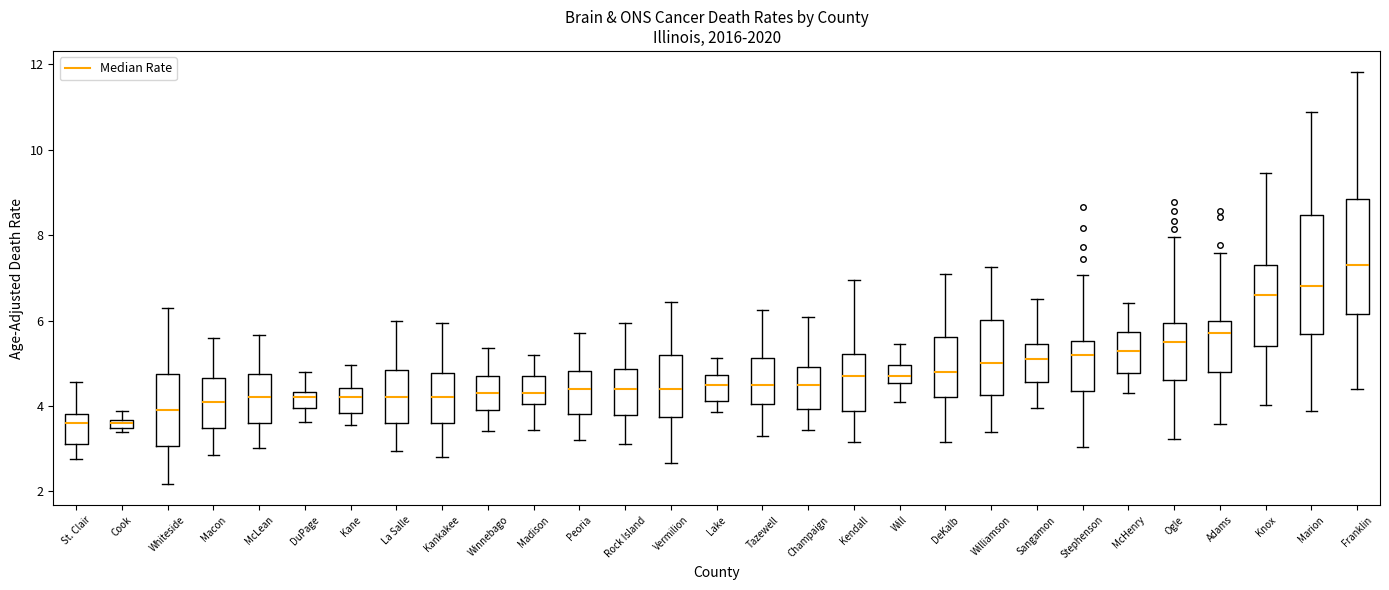

Where does the upper whisker of the box for Madison end on the y-axis? The values are not printed on the chart, so give them approximately, as read against the axis.

5.2